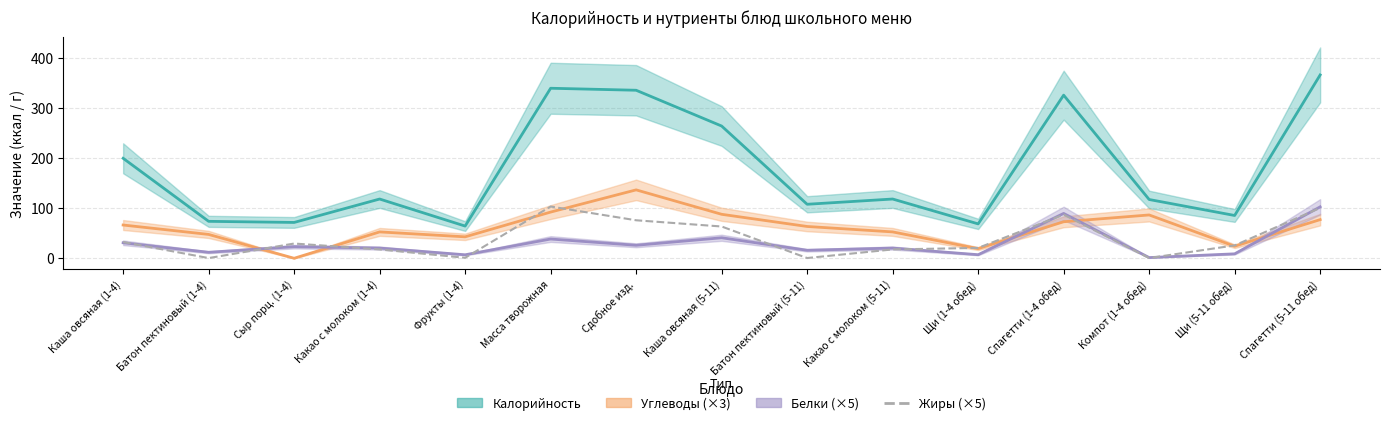

The value at Батон пектиновый (5-11) is 0.5. True or false?

True